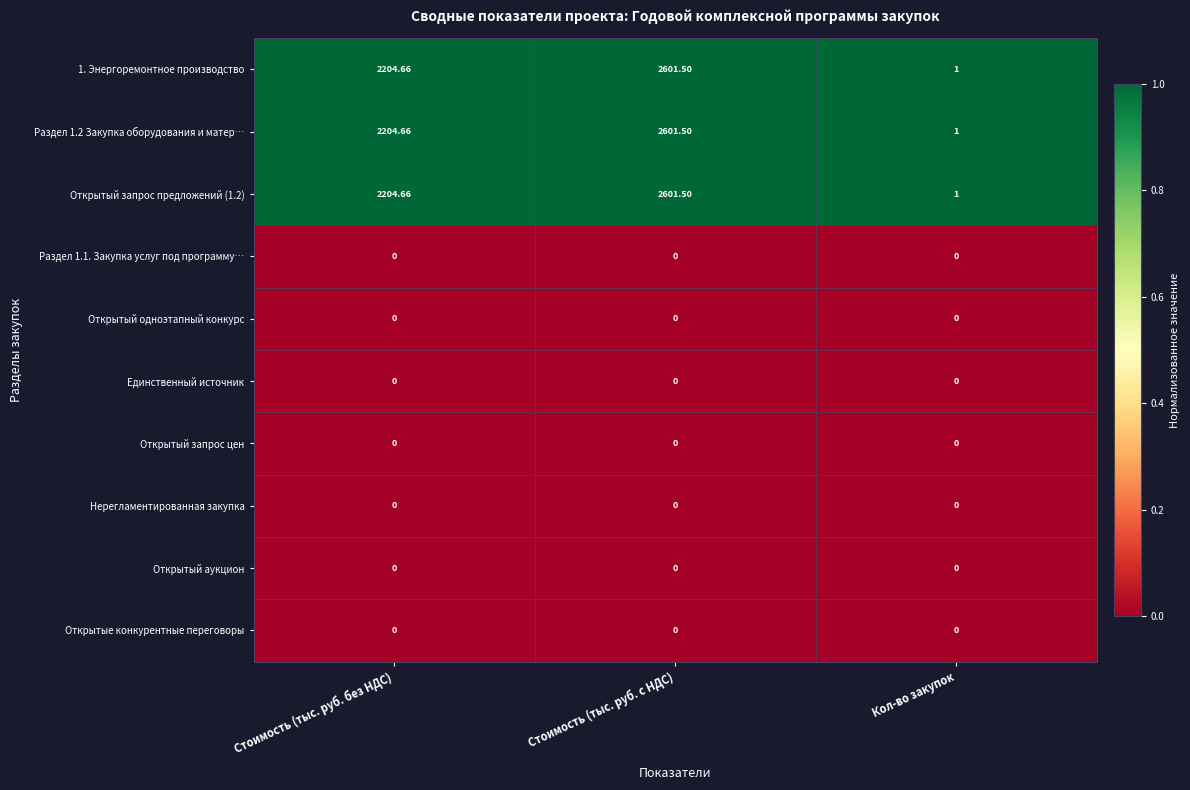

At which category is the sum across all series the highest?

Стоимость (тыс. руб. с НДС)